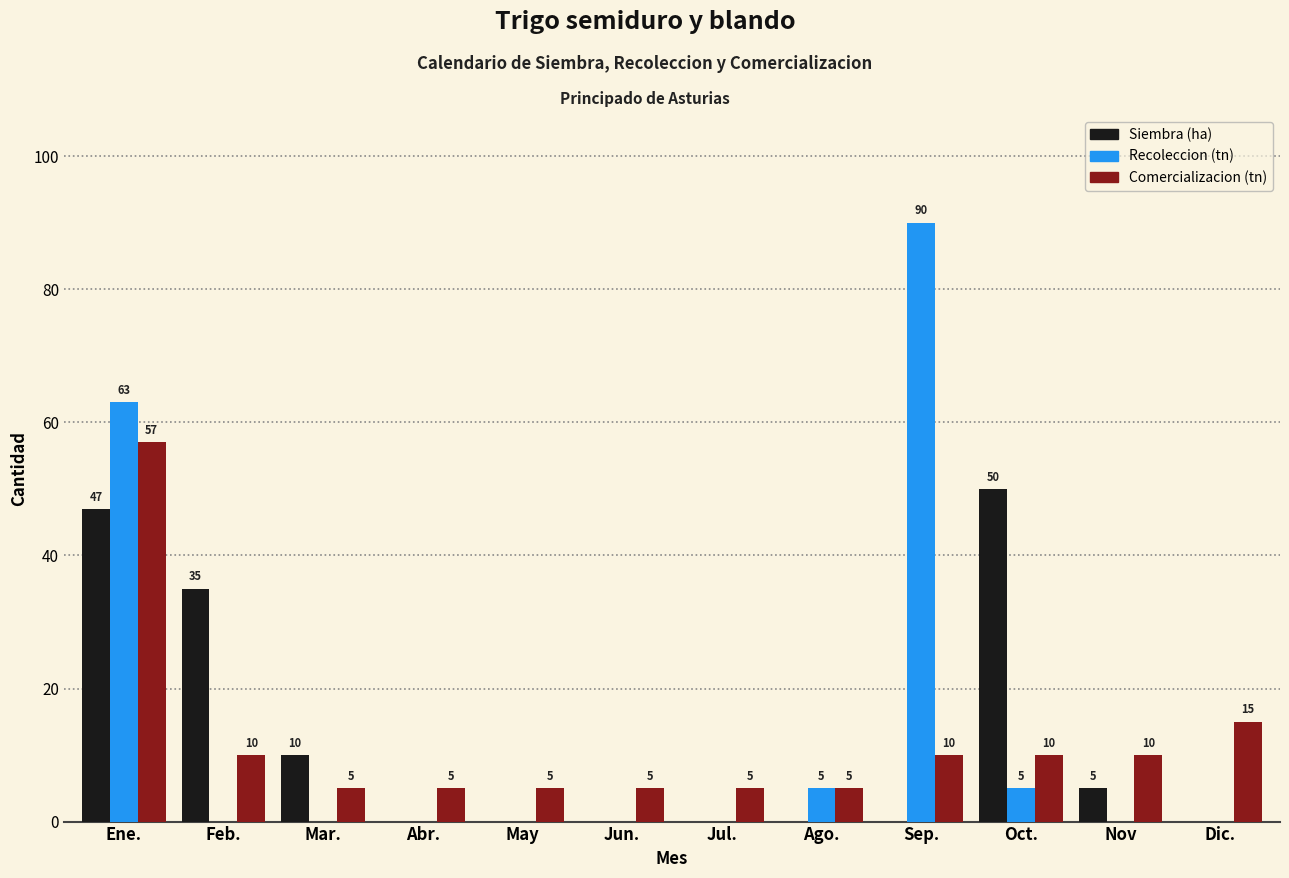

Reading left to right, transcribe all the data shown in this chart.

Siembra (ha): Ene.=47	Feb.=35	Mar.=10	Abr.=0	May=0	Jun.=0	Jul.=0	Ago.=0	Sep.=0	Oct.=50	Nov=5	Dic.=0
Recoleccion (tn): Ene.=63	Feb.=0	Mar.=0	Abr.=0	May=0	Jun.=0	Jul.=0	Ago.=5	Sep.=90	Oct.=5	Nov=0	Dic.=0
Comercializacion (tn): Ene.=57	Feb.=10	Mar.=5	Abr.=5	May=5	Jun.=5	Jul.=5	Ago.=5	Sep.=10	Oct.=10	Nov=10	Dic.=15